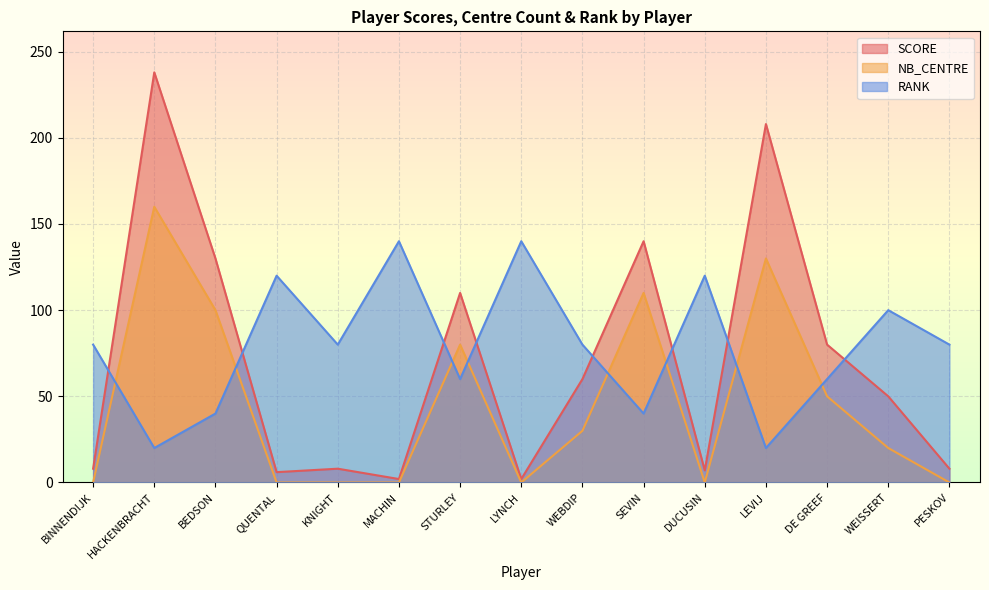

True or false: NB_CENTRE has more than 1 points higher than both neighbors.

True